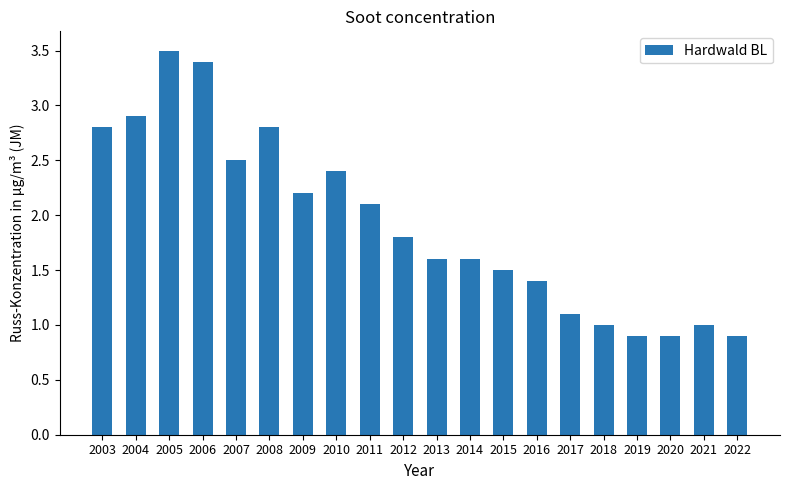

How many bars are there in total?

20